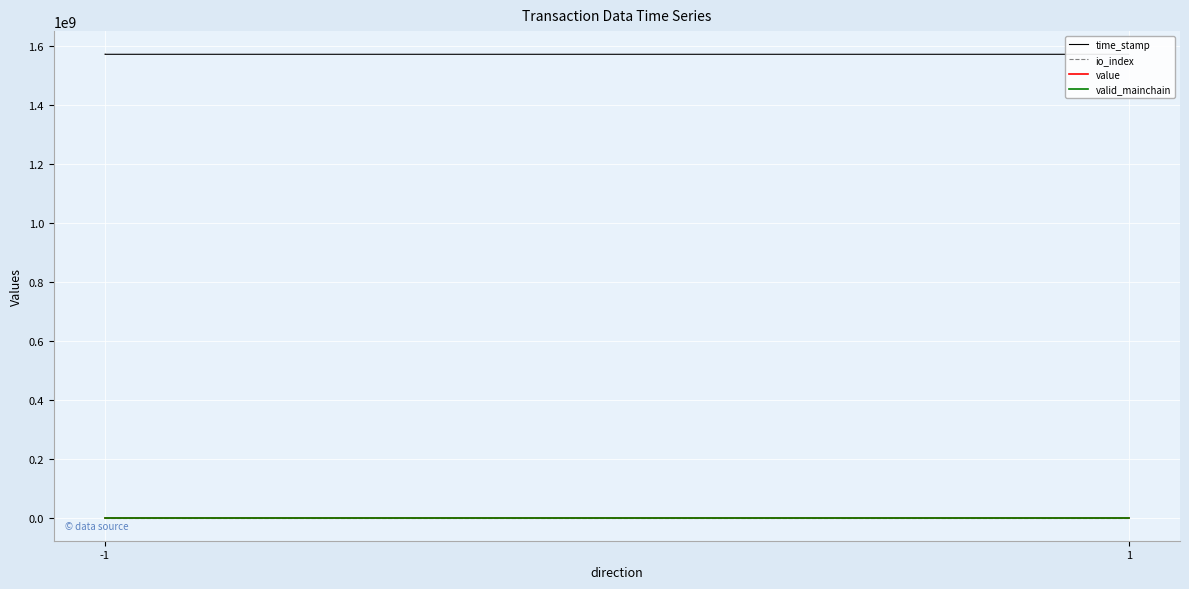

List the series in order of their peak value, lowest first.

valid_mainchain, io_index, value, time_stamp